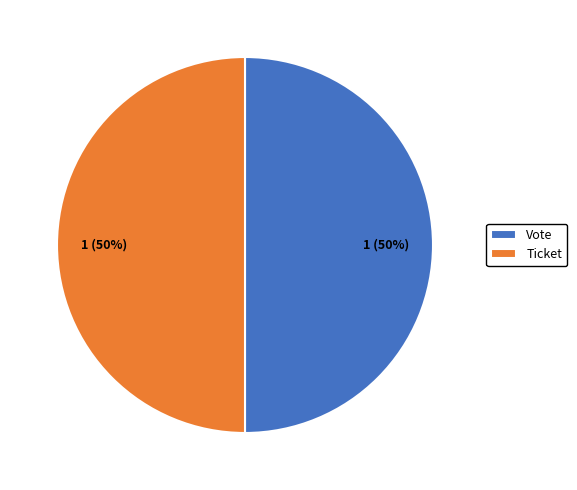

How many segments does this pie chart have?

2